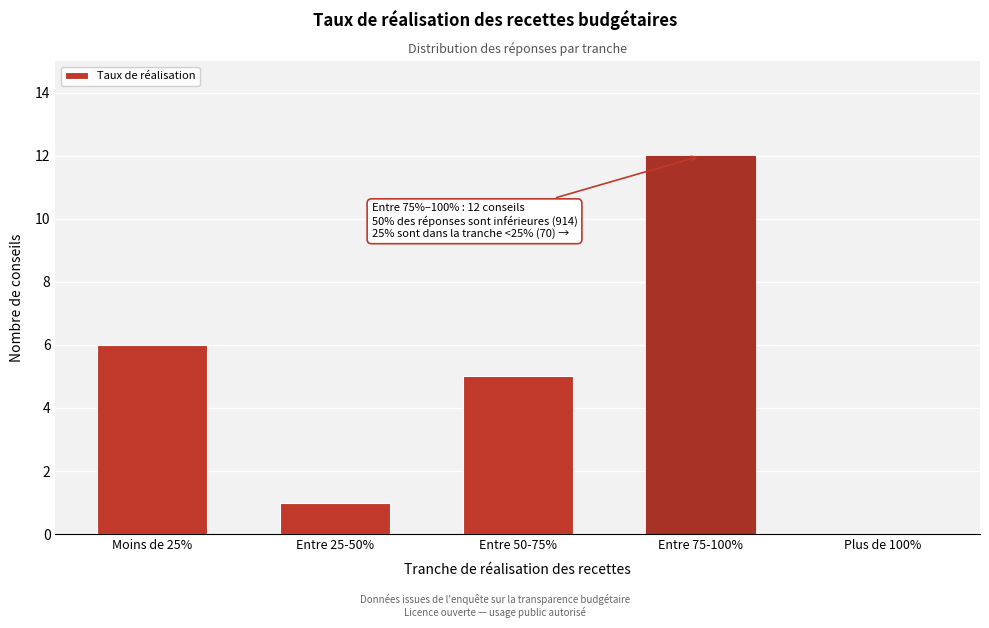

Reading left to right, transcribe all the data shown in this chart.

Moins de 25%=6	Entre 25-50%=1	Entre 50-75%=5	Entre 75-100%=12	Plus de 100%=0